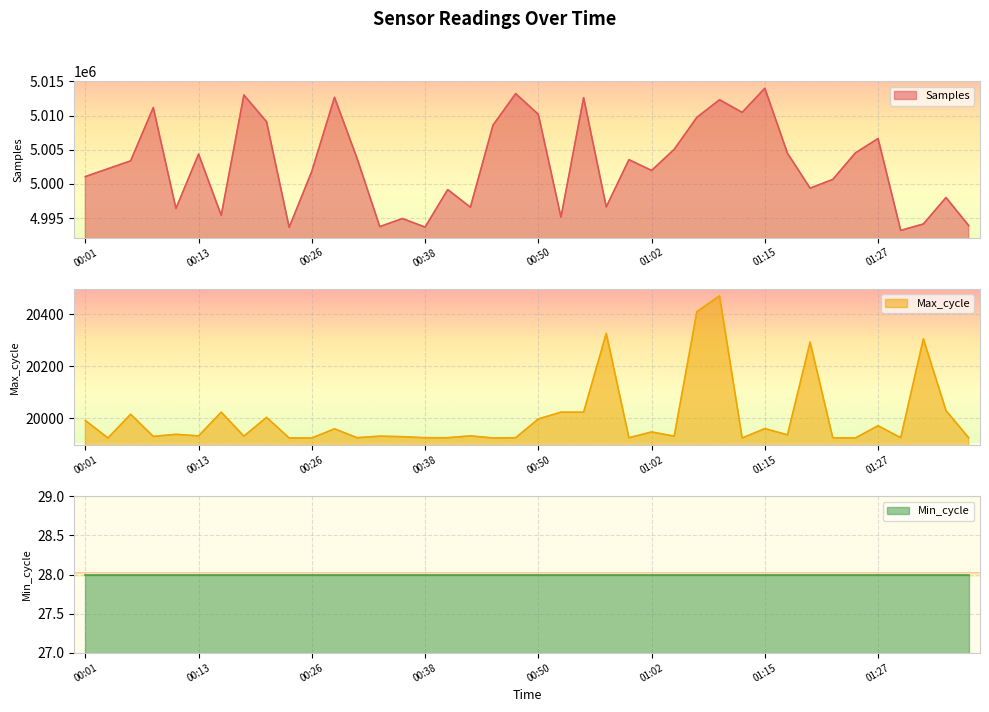

Does the chart display data point markers on the line(s)?

No